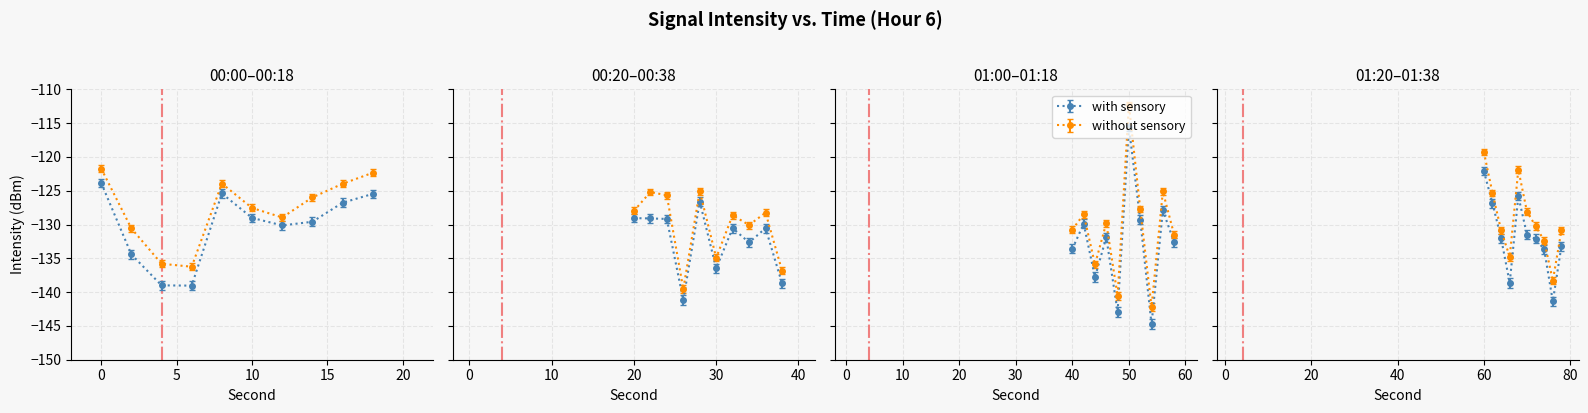

True or false: second has more than 0 interior local peaks.

False